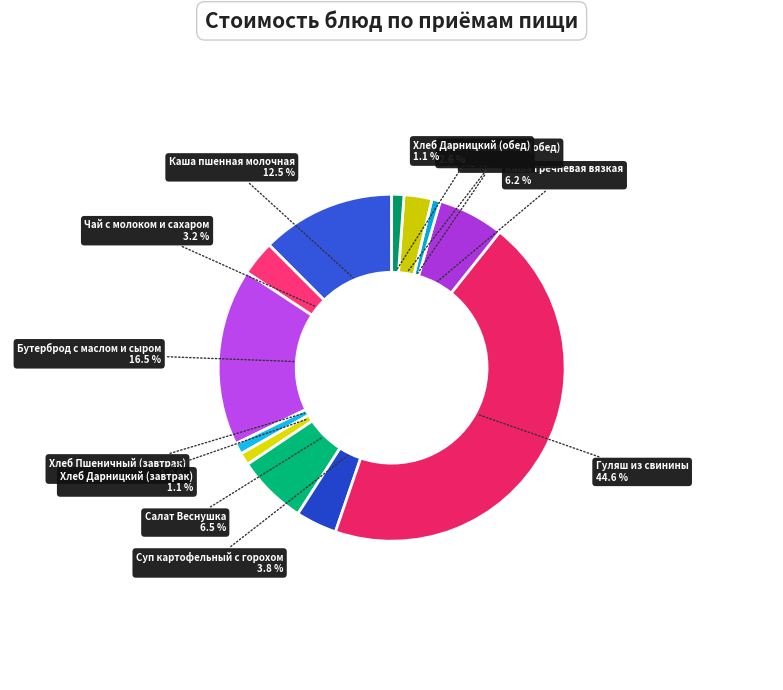

Rank the categories by value from lowest to highest.

Чай с сахаром, Хлеб Пшеничный (завтрак), Хлеб Дарницкий (завтрак), Хлеб Дарницкий (обед), Хлеб Пшеничный (обед), Чай с молоком и сахаром, Суп картофельный с горохом, Каша гречневая вязкая, Салат Веснушка, Каша пшенная молочная, Бутерброд с маслом и сыром, Гуляш из свинины